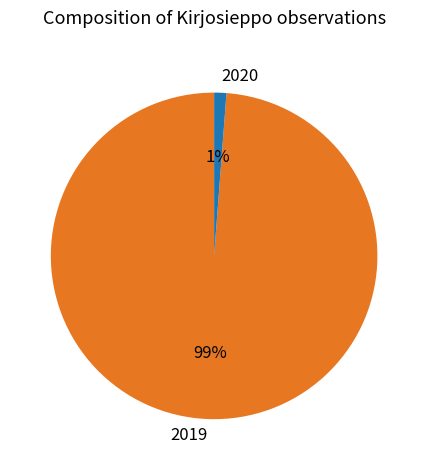

How many slices are in this pie chart?

2